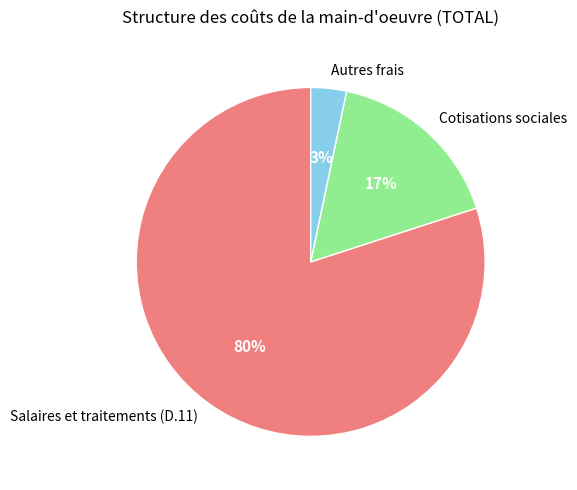

Between Cotisations sociales and Autres frais, which is larger?

Cotisations sociales